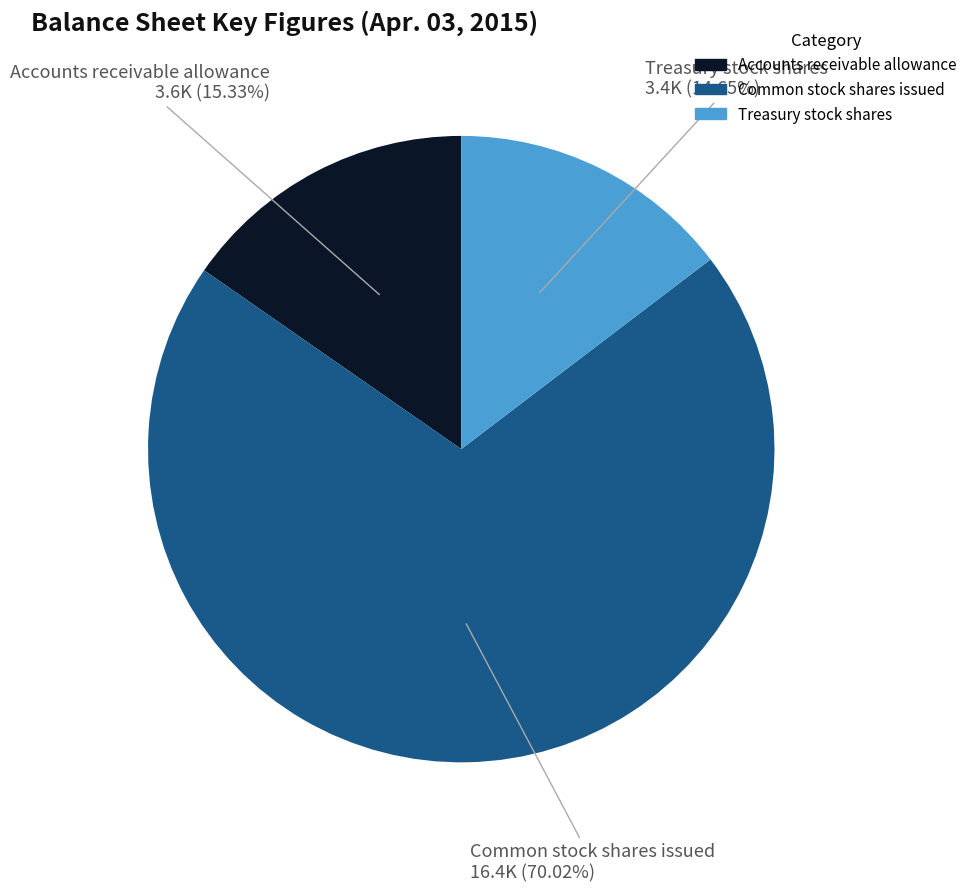

What percentage do Common stock shares issued and Treasury stock shares together represent?

84.7%